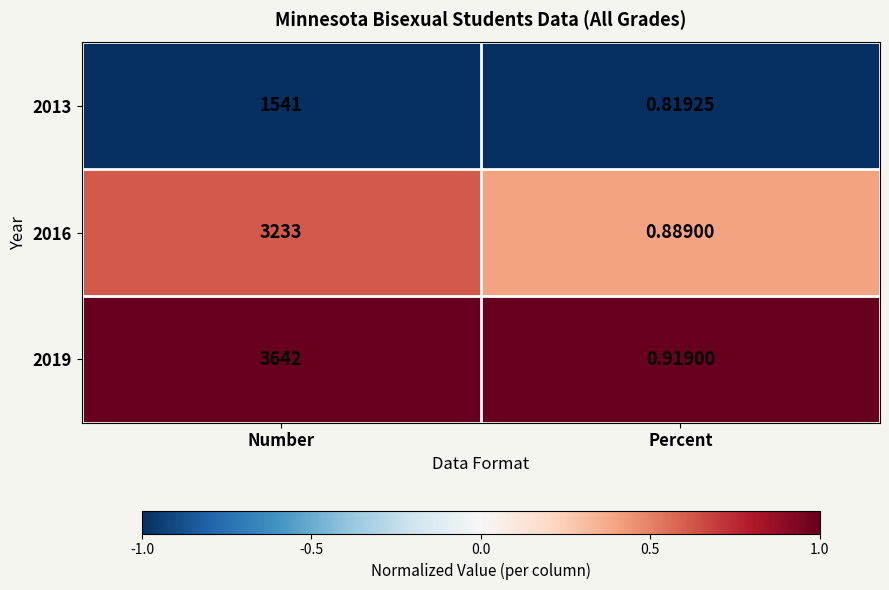

Where is 2016 nearest to the value 1616?

Percent